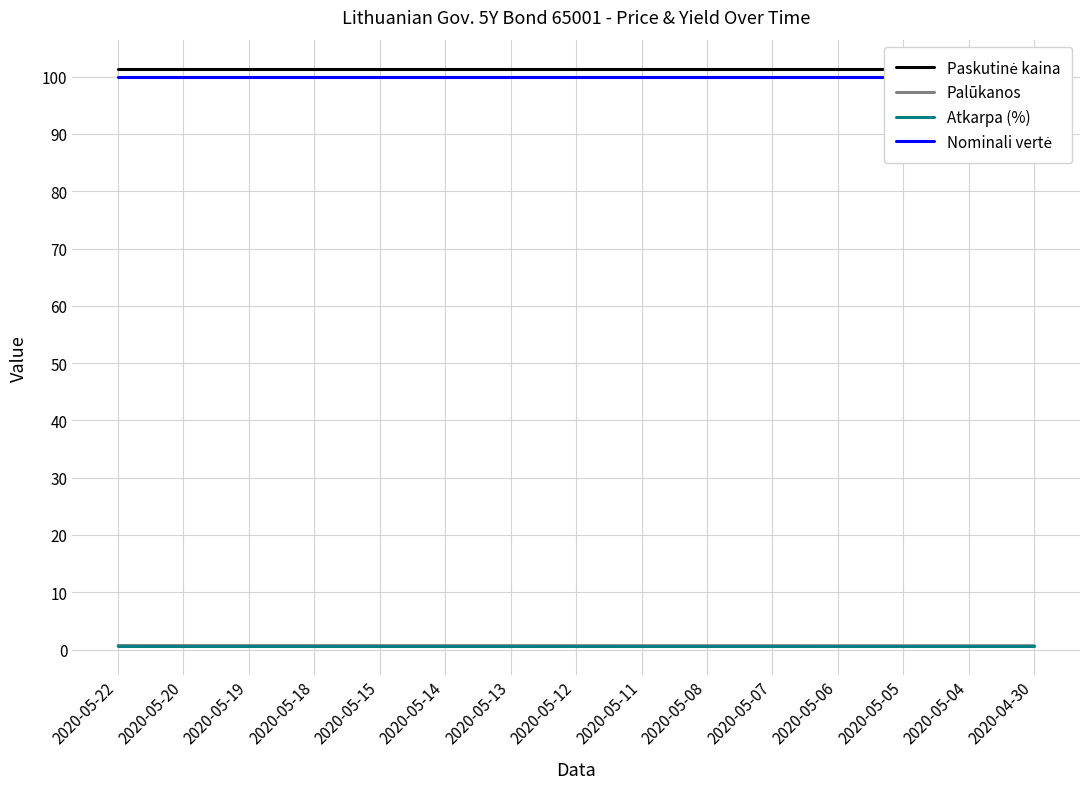

True or false: Nominali vertė has a value of 44.9 at 2020-05-20.

False